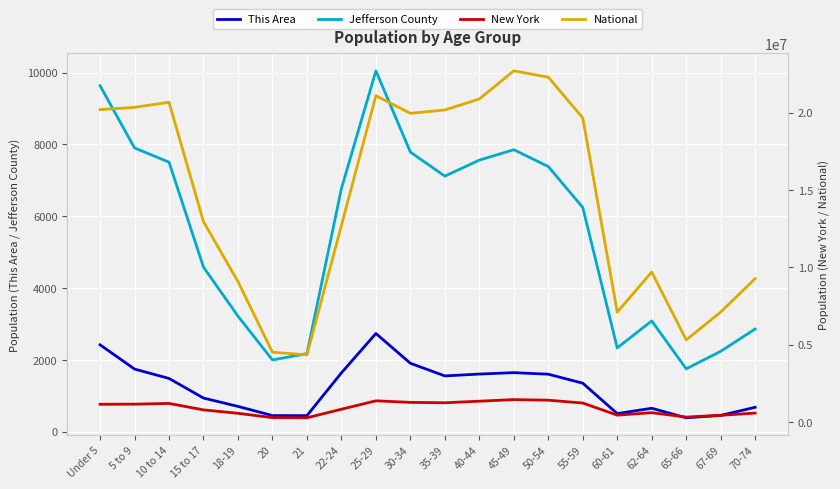

What is the average value of the New York series?

906038